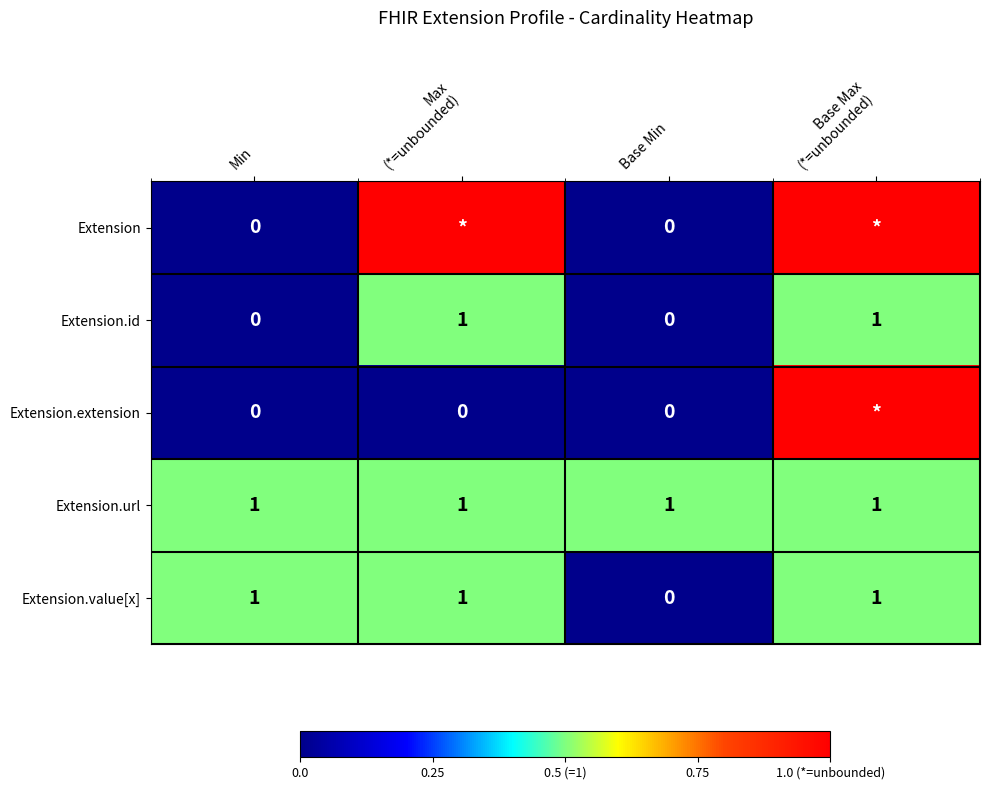

Count the Extension.value[x] values in the range 1 to 2.

3